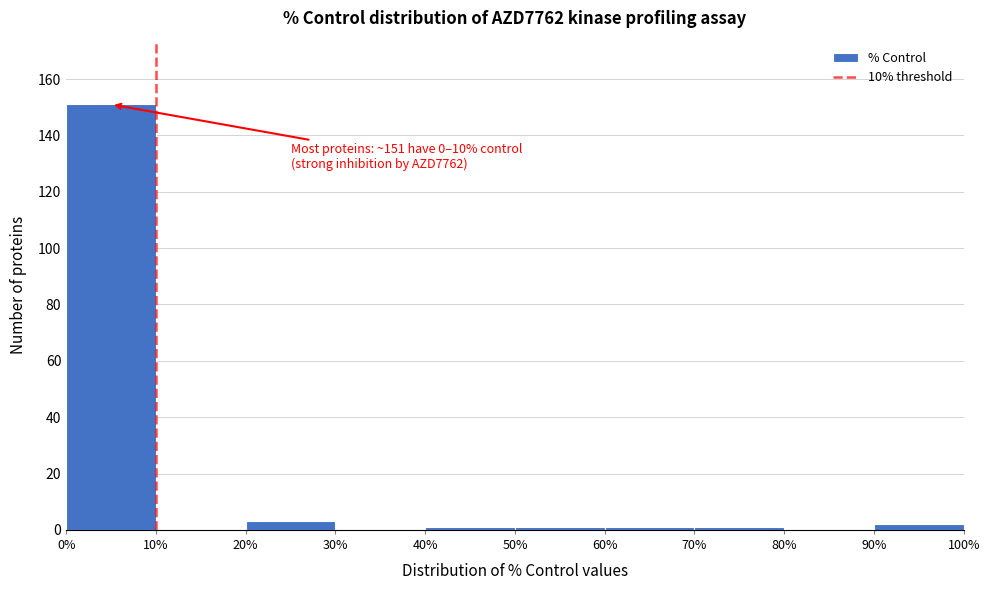

Which range on the x-axis has the tallest bar?

0% to 10%